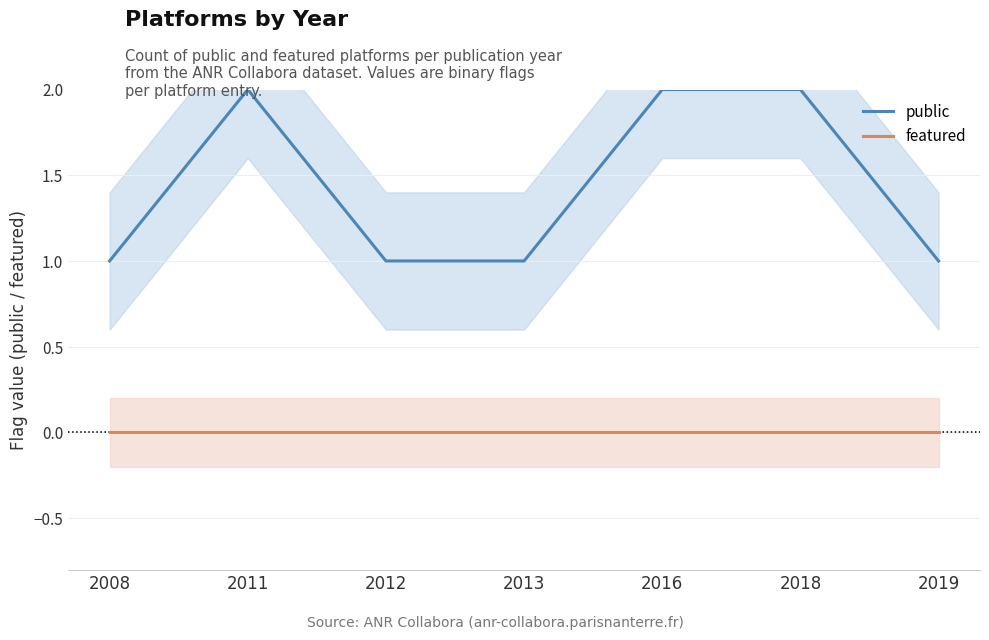

Which series has the widest spread of values?

public